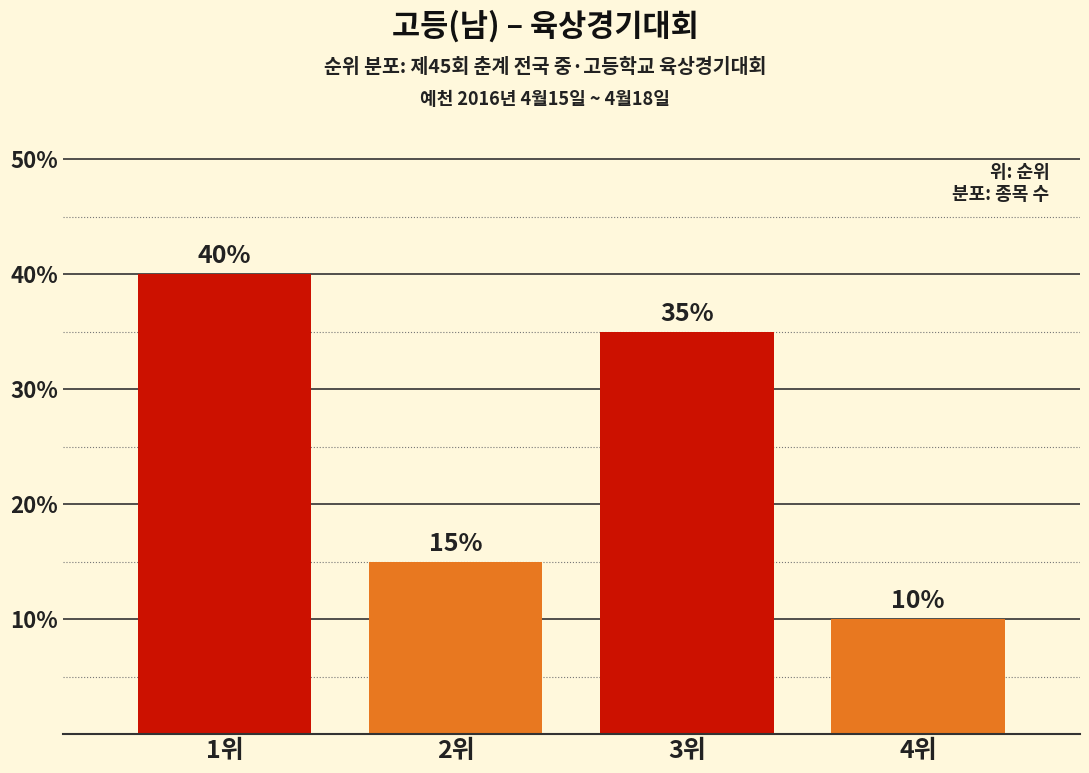

Reading left to right, list all the values displayed in this chart.

40	15	35	10